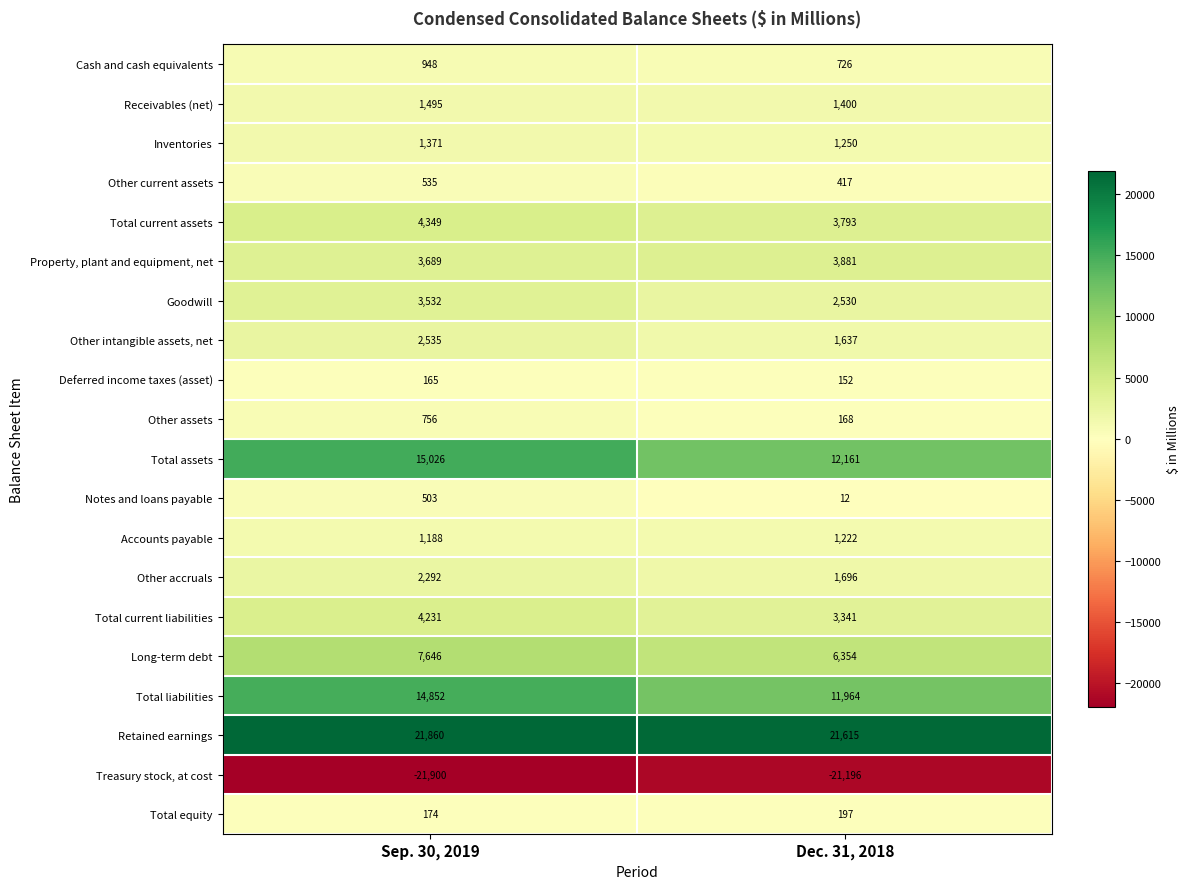

Which series has the largest range (max minus min)?

Total liabilities